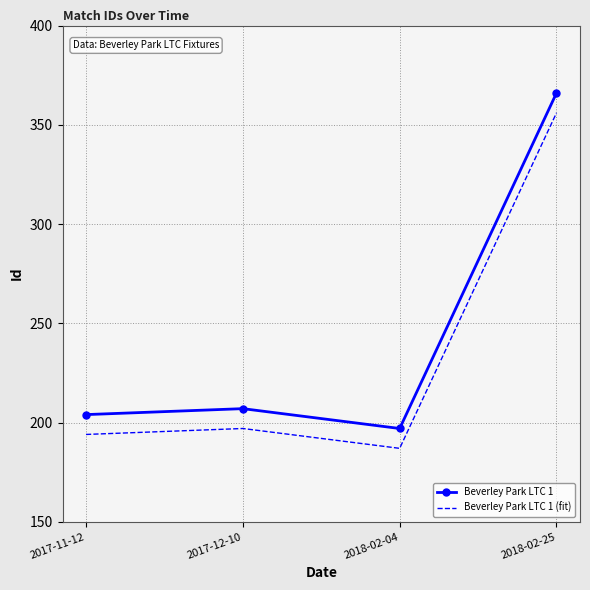

What value does the Beverley Park LTC 1 (fit) series have at 2017-11-12, to the nearest 50?

200